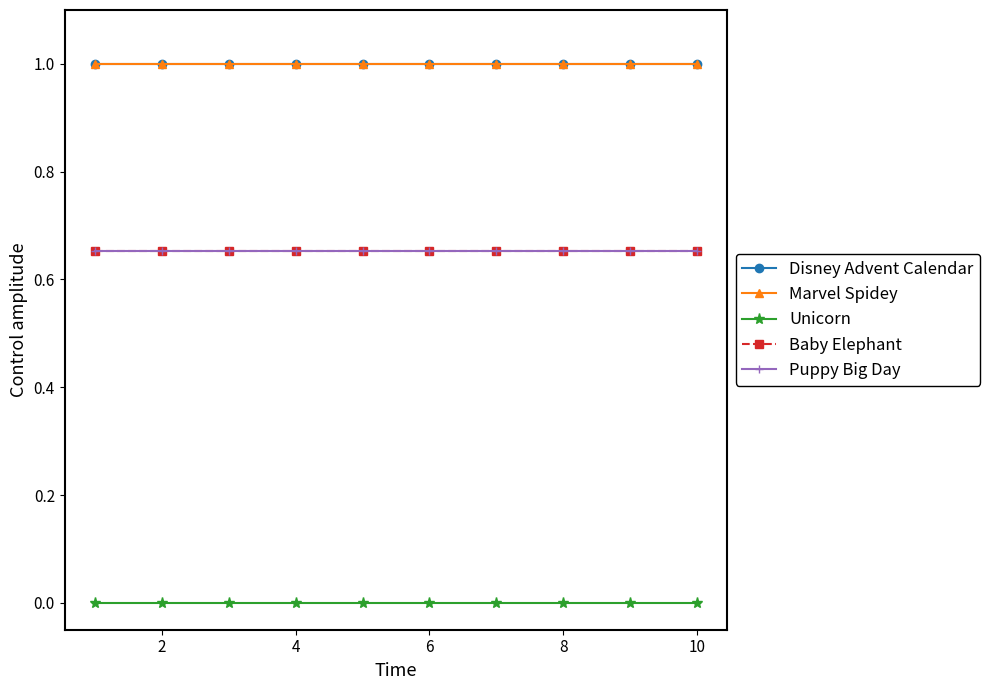

What are all the series names shown in the legend?

Disney Advent Calendar, Marvel Spidey, Unicorn, Baby Elephant, Puppy Big Day